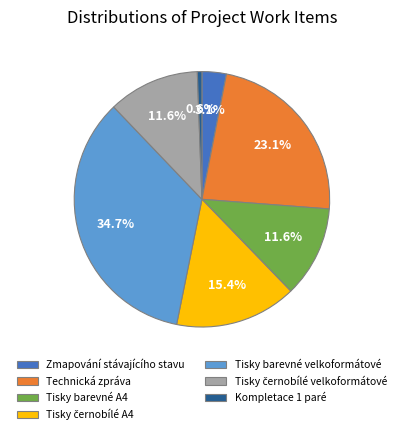

Which category has the biggest portion of the pie?

Tisky barevné velkoformátové